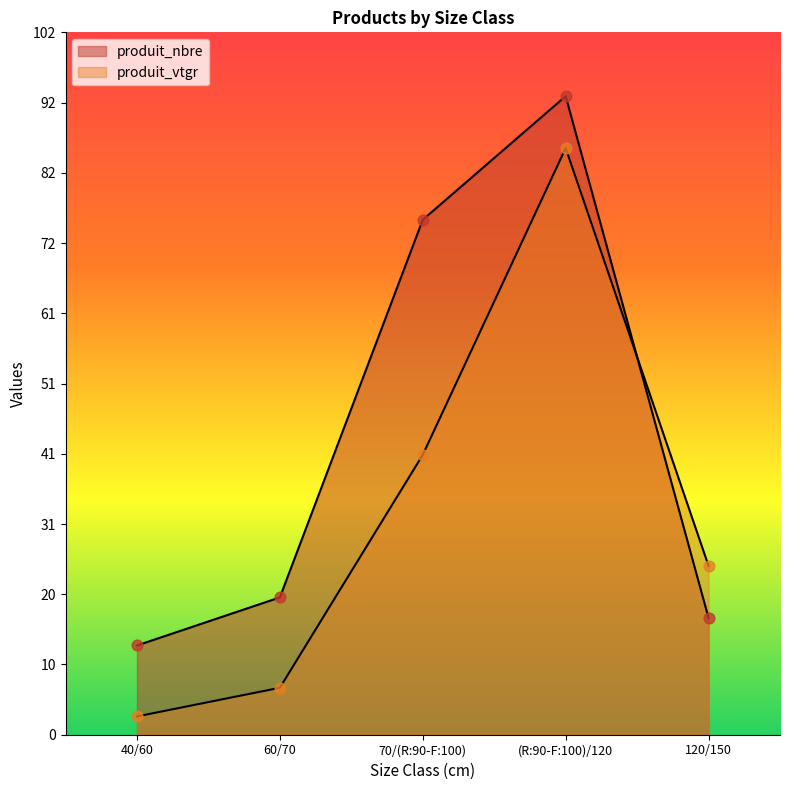

Which series has the largest total across all categories?

produit_nbre